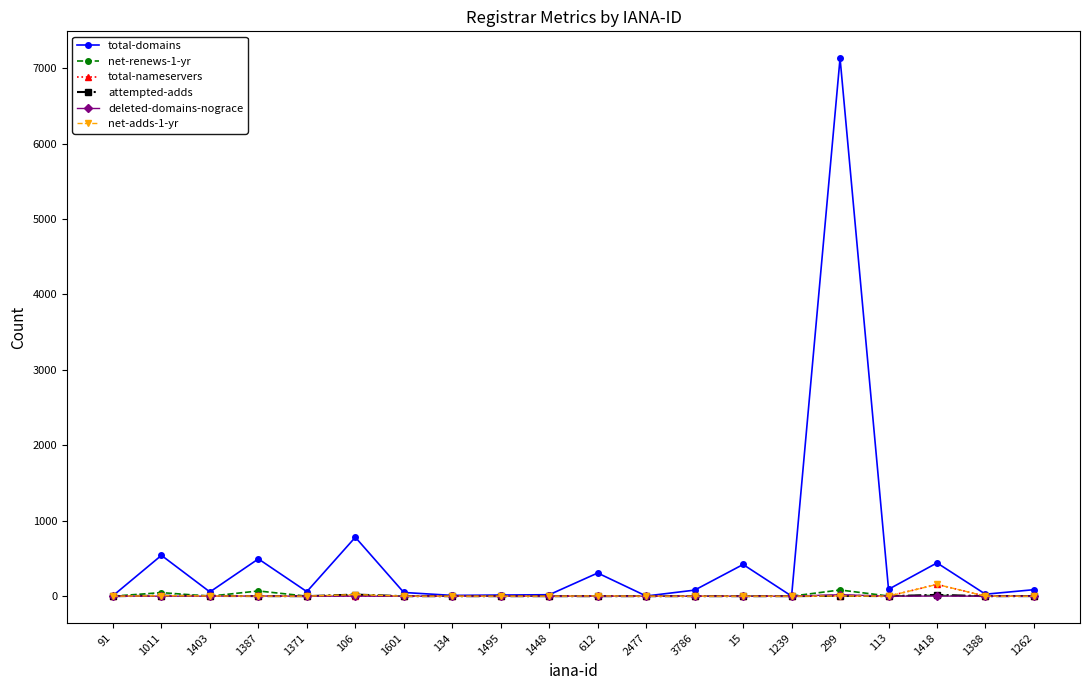

At which label does total-nameservers reach its peak?

1418